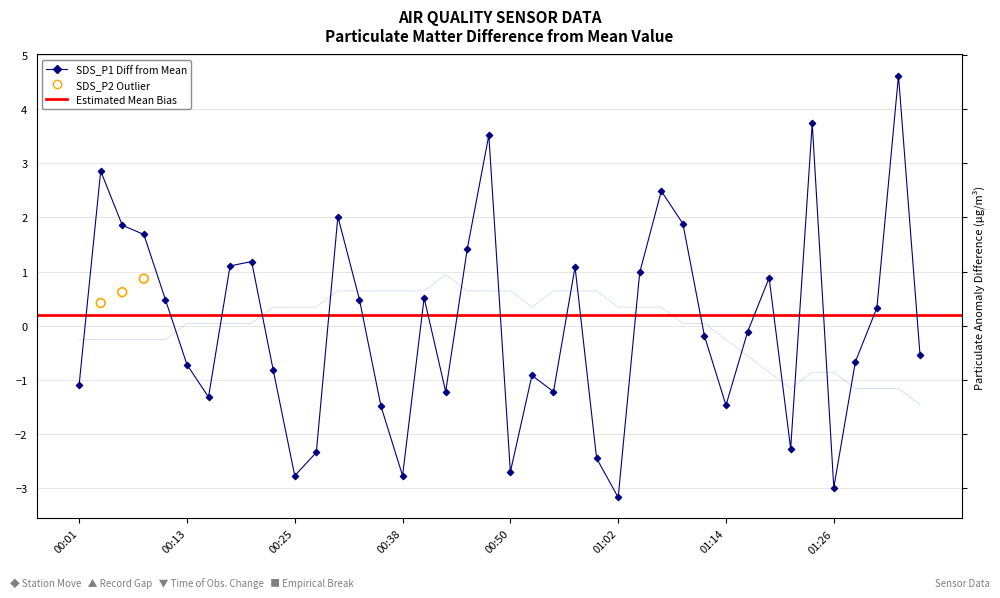

Which series contains the highest Y value?

SDS_P1